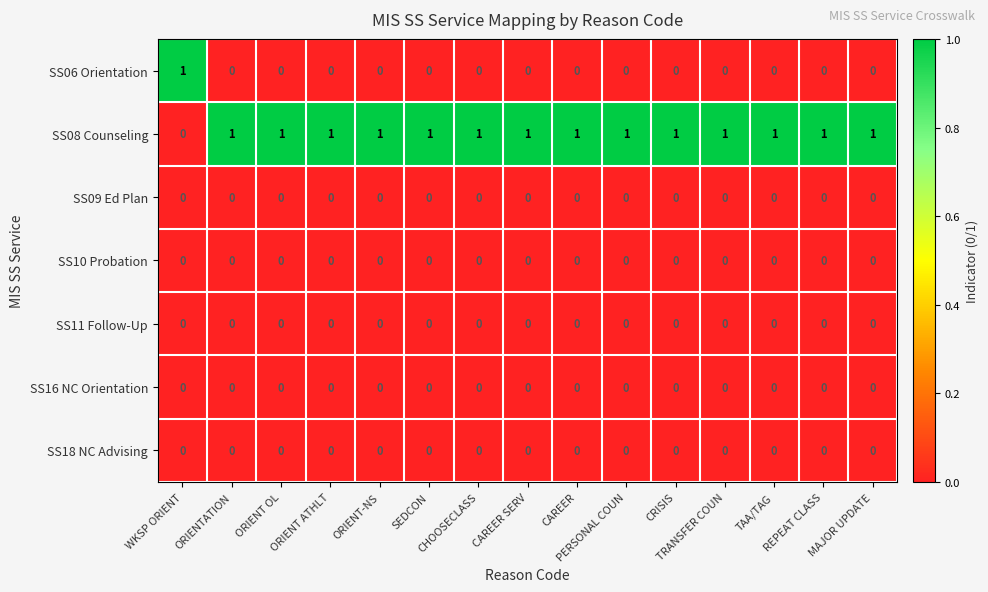

At how many categories does at least one series exceed 0?

15